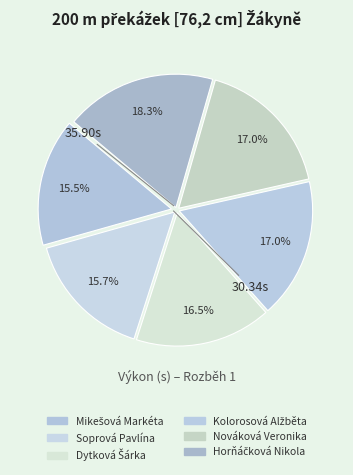

The Nováková Veronika slice represents 30% of the pie. True or false?

False